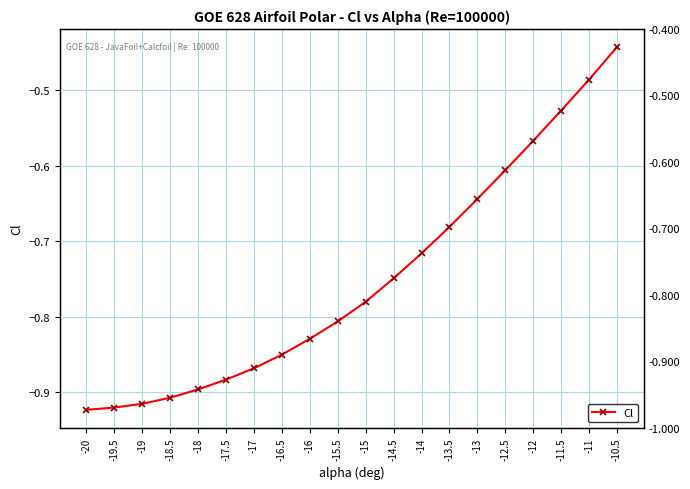

Which category has the lowest value across all series?

-20